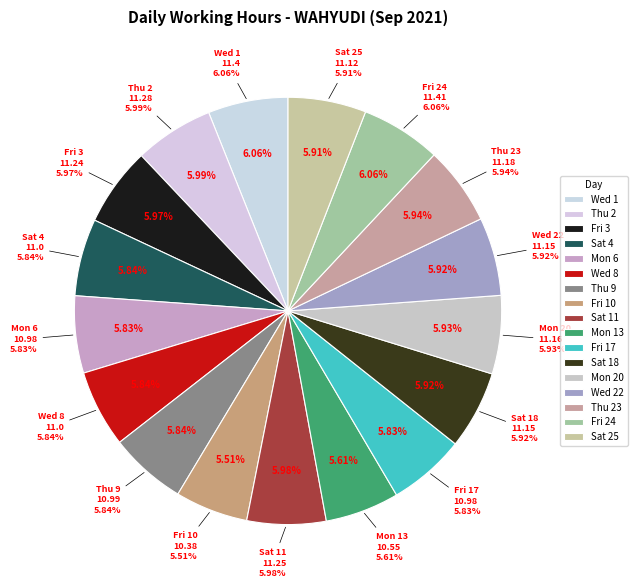

Does Mon 20 represent more than half of the total?

No